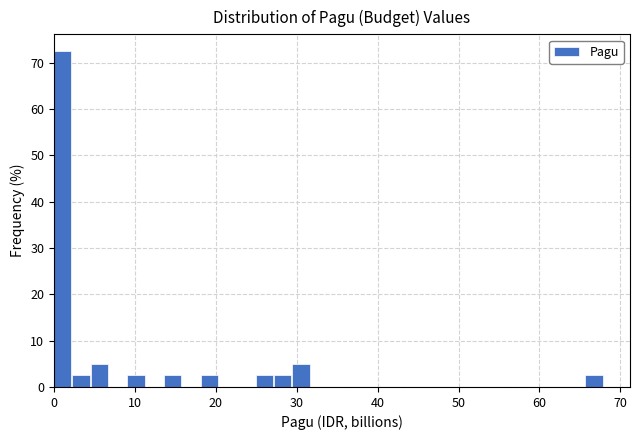

Read against the x-axis, roughly where is the centre of the tallest bar?

1